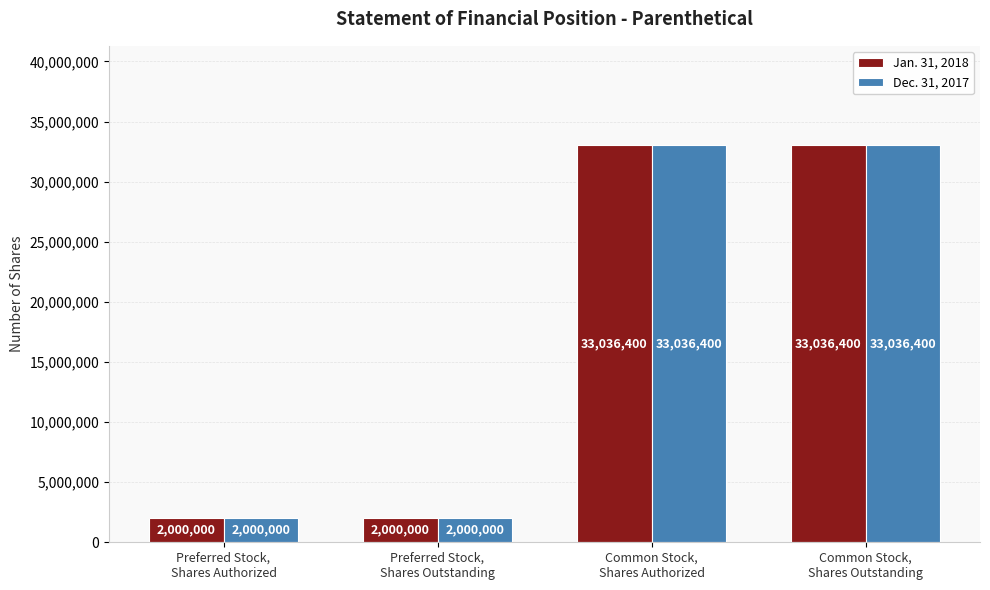

How many values in the Dec. 31, 2017 series are below 33036400?

2